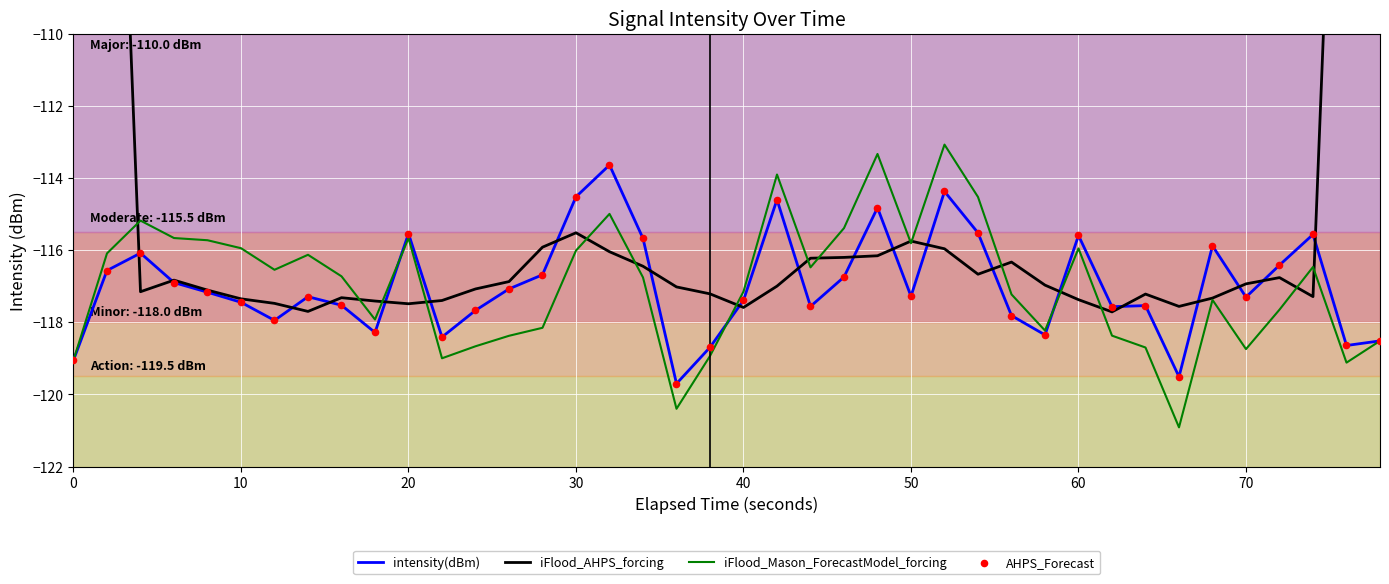

What are all the series names shown in the legend?

intensity(dBm), iFlood_AHPS_forcing, iFlood_Mason_ForecastModel_forcing, AHPS_Forecast